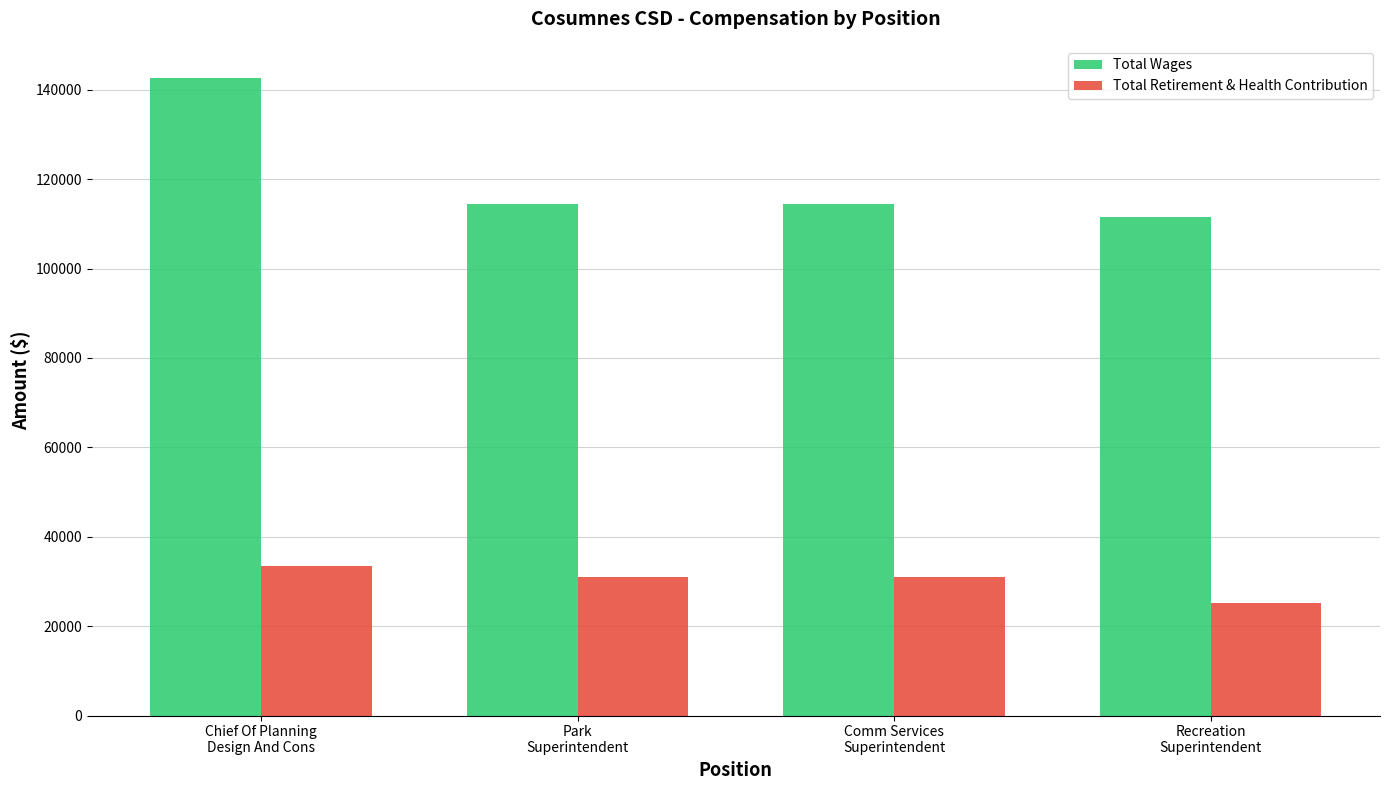

Which series has the largest total across all categories?

Total Wages